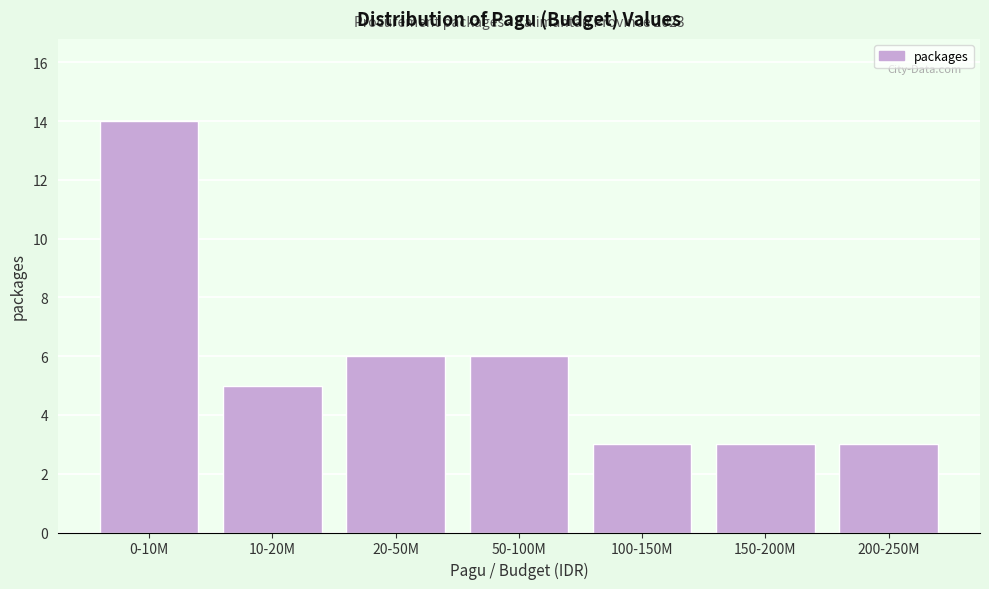

Reading right to left, list all the values displayed in this chart.

200-250M=3	150-200M=3	100-150M=3	50-100M=6	20-50M=6	10-20M=5	0-10M=14